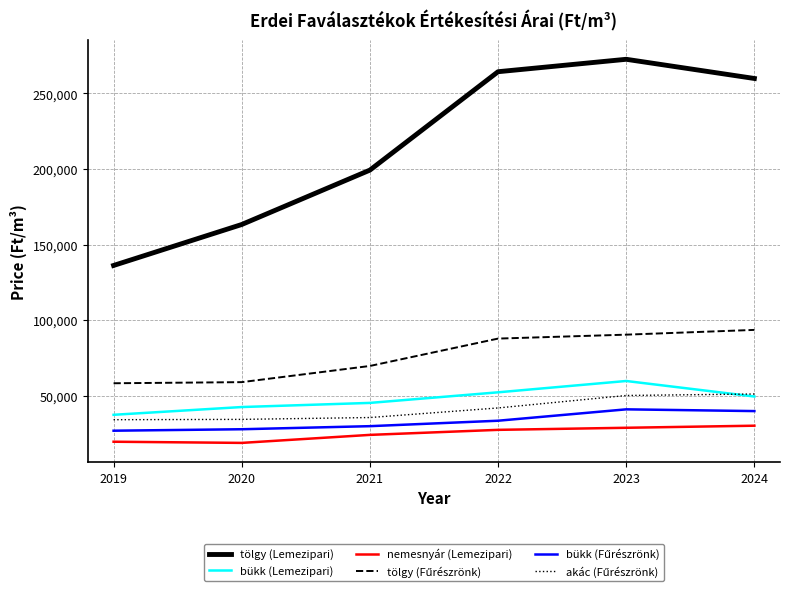

What is the maximum value shown in the chart?

272551.1